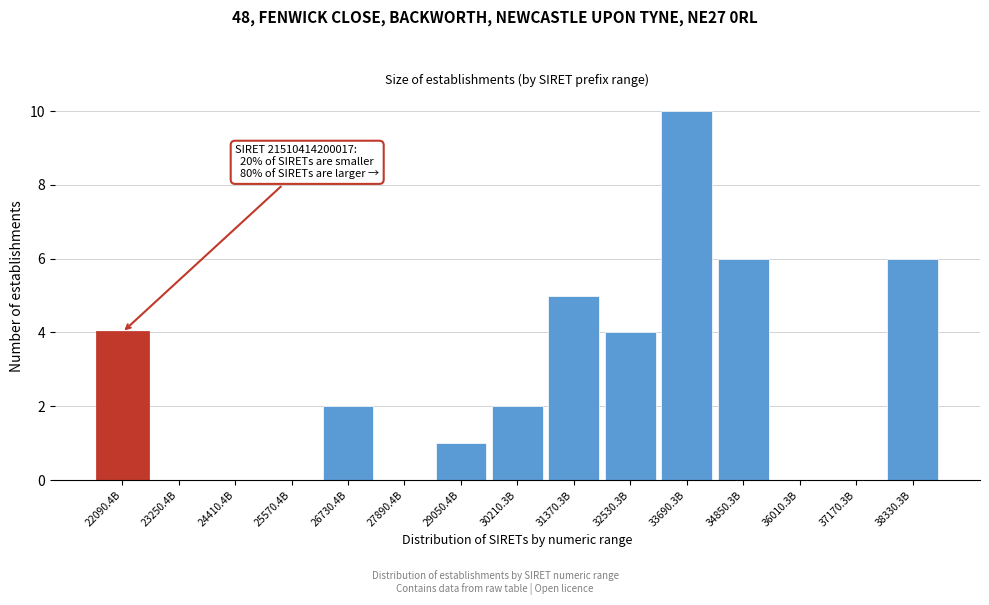

Reading right to left, what are all the values shown in this chart?

38330.3B=6	37170.3B=0	36010.3B=0	34850.3B=6	33690.3B=10	32530.3B=4	31370.3B=5	30210.3B=2	29050.4B=1	27890.4B=0	26730.4B=2	25570.4B=0	24410.4B=0	23250.4B=0	22090.4B=4